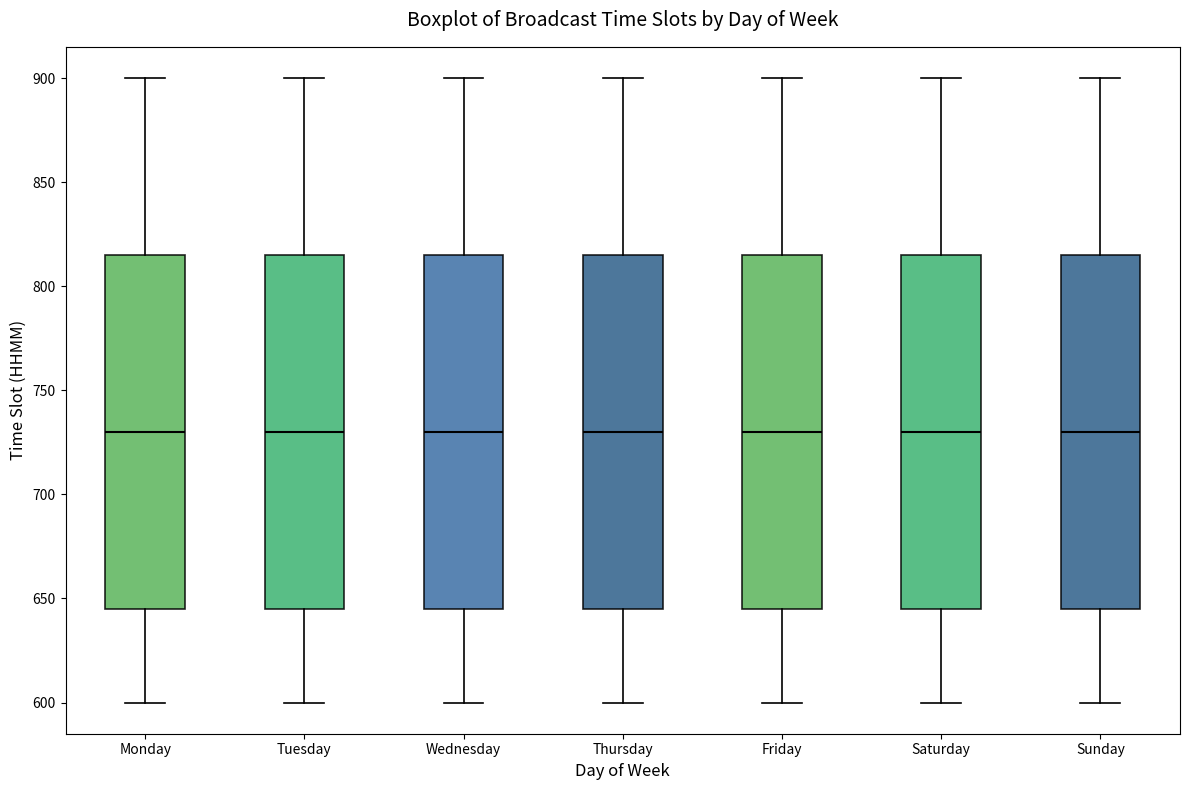

Reading left to right, transcribe this box plot: for each box, give where its median line is, the range the box spans, and where its two whiskers end, as read against the y-axis. The values are not printed on the chart, so give them approximately, as read against the axis.

Monday: median 730, box 645 to 815, whiskers 600 to 900
Tuesday: median 730, box 645 to 815, whiskers 600 to 900
Wednesday: median 730, box 645 to 815, whiskers 600 to 900
Thursday: median 730, box 645 to 815, whiskers 600 to 900
Friday: median 730, box 645 to 815, whiskers 600 to 900
Saturday: median 730, box 645 to 815, whiskers 600 to 900
Sunday: median 730, box 645 to 815, whiskers 600 to 900